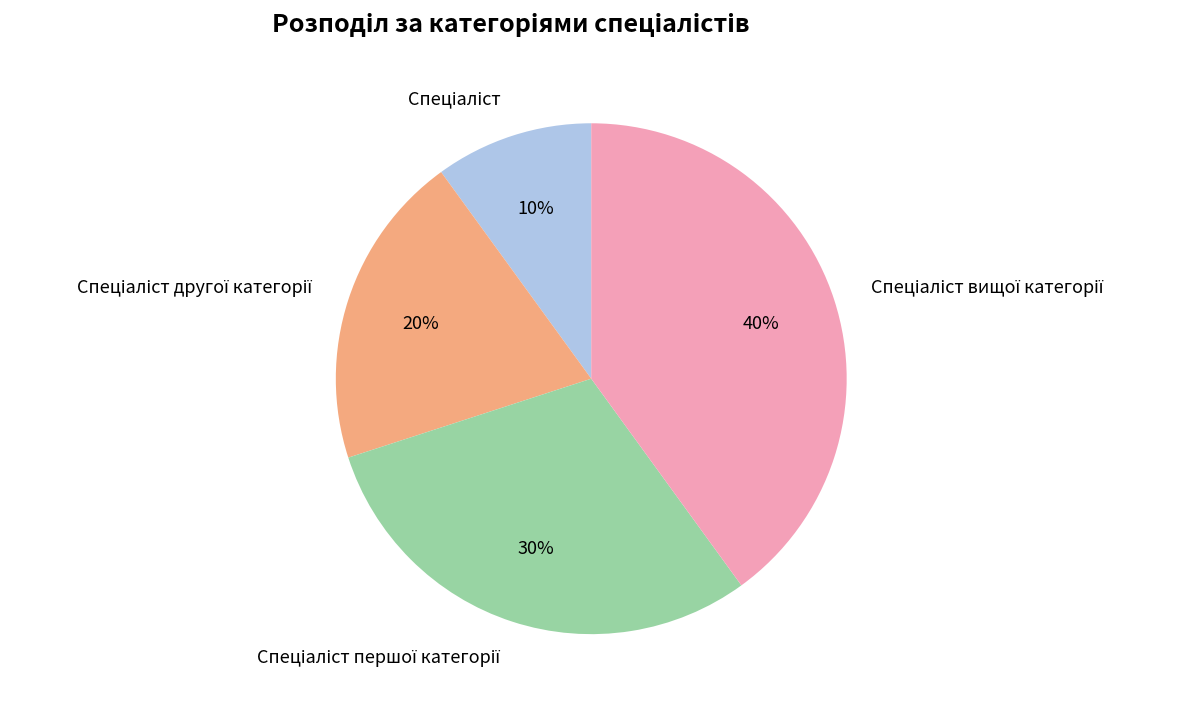

Is there any slice that represents more than half of the pie?

No